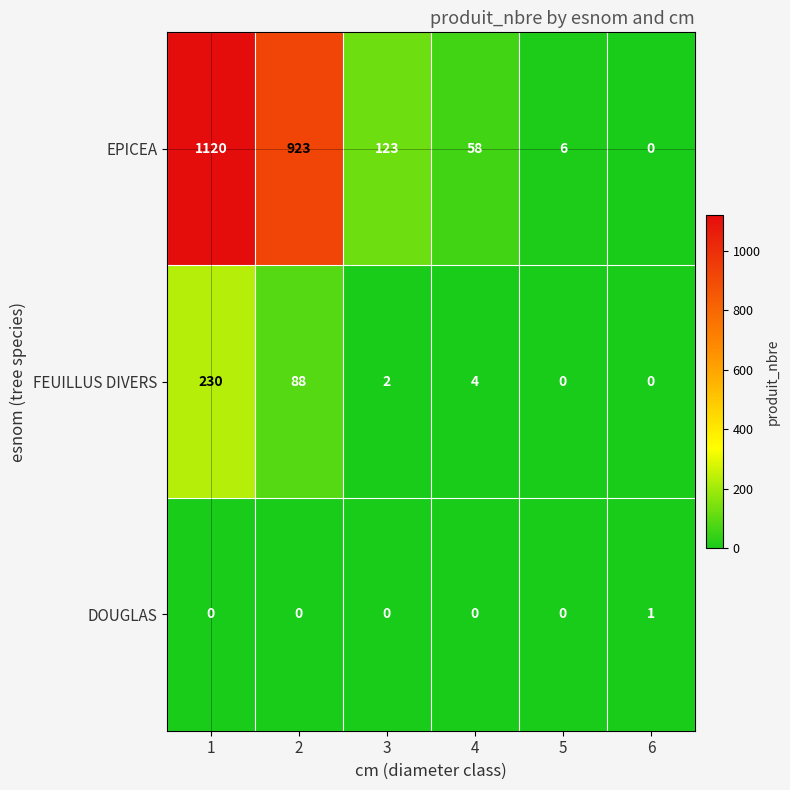

List the series in order of their peak value, lowest first.

DOUGLAS, FEUILLUS DIVERS, EPICEA